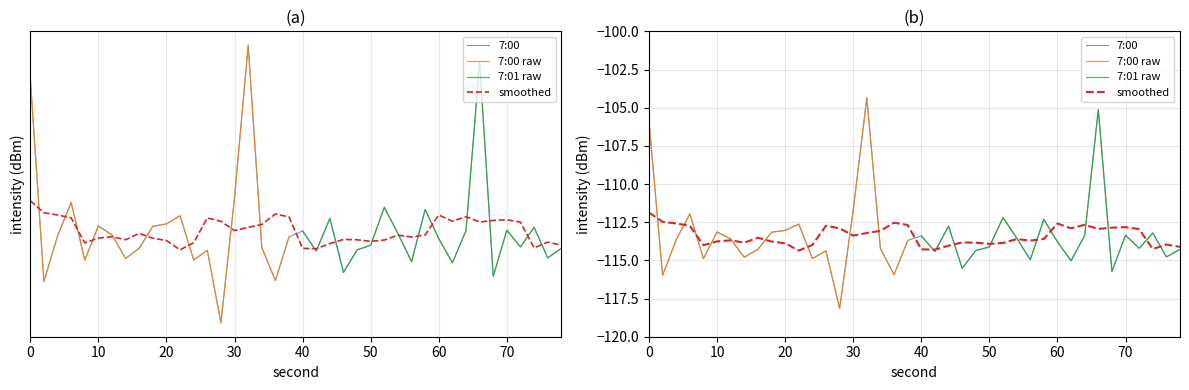

True or false: 7:00 has a value of -112.6 at 22.

True